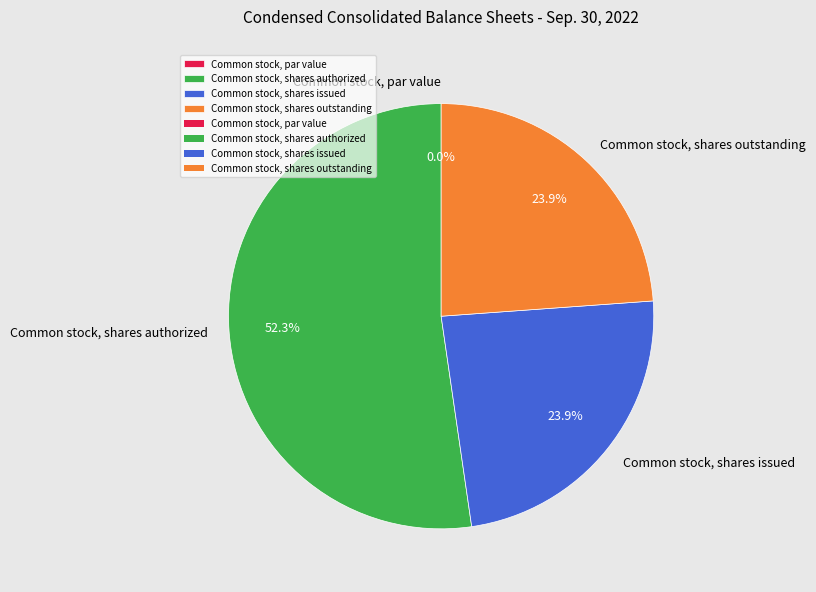

To the nearest percent, what is the difference between the largest and smallest slice percentages?

52%